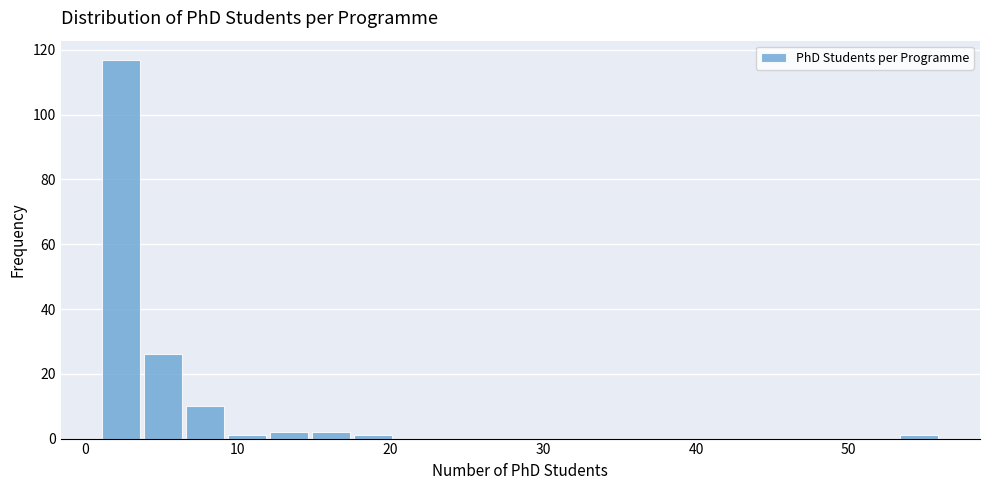

Read against the x-axis, roughly where is the centre of the tallest bar?

2